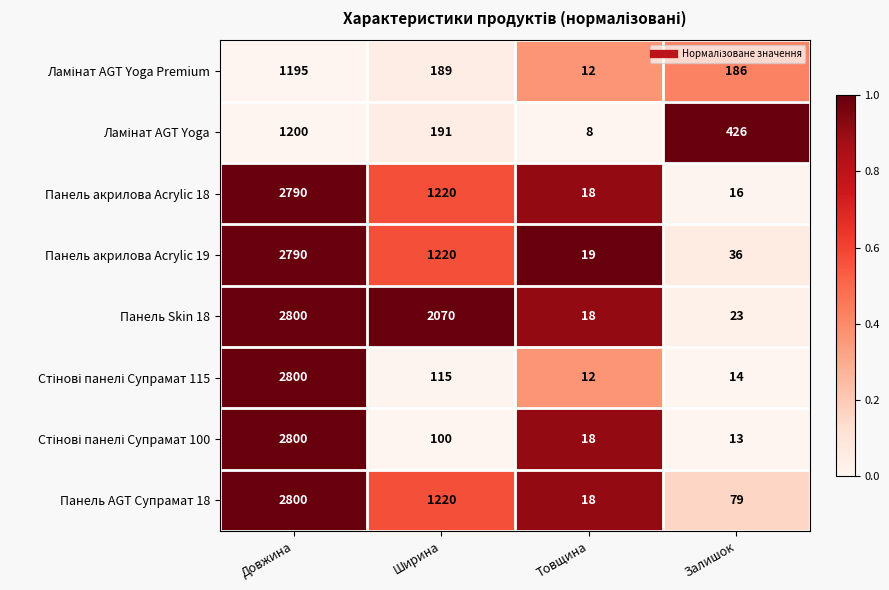

Count the number of data series in this chart.

8